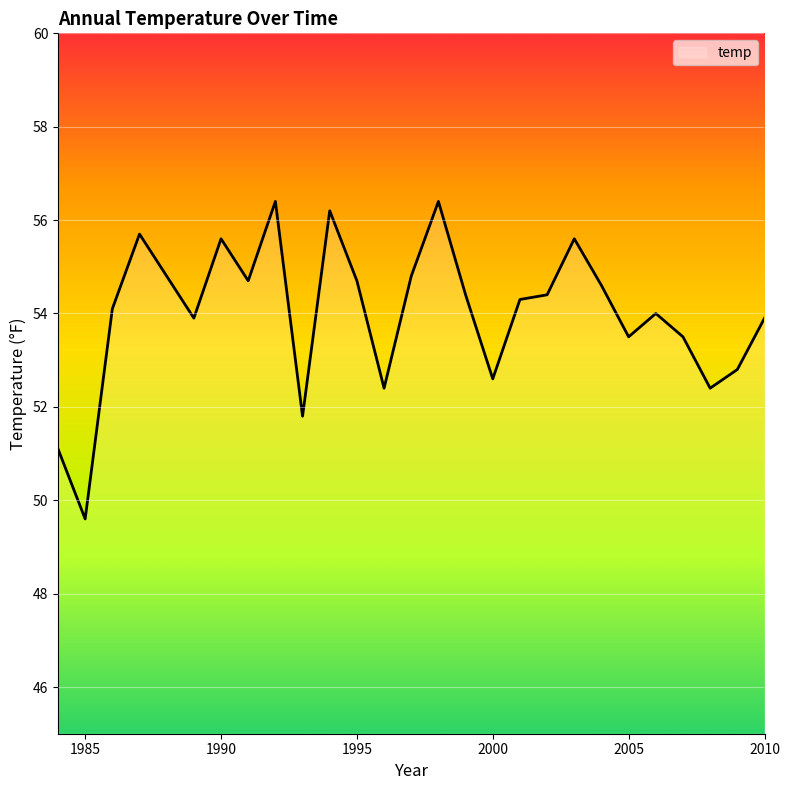

What is the greatest value displayed?

56.4